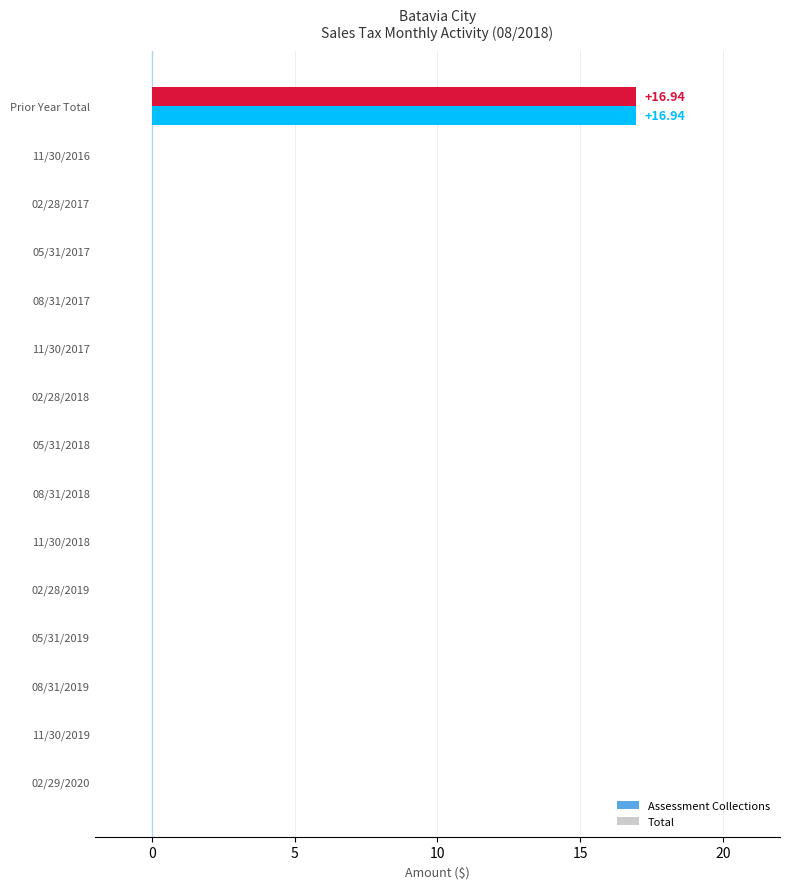

What is the greatest value displayed?

16.9